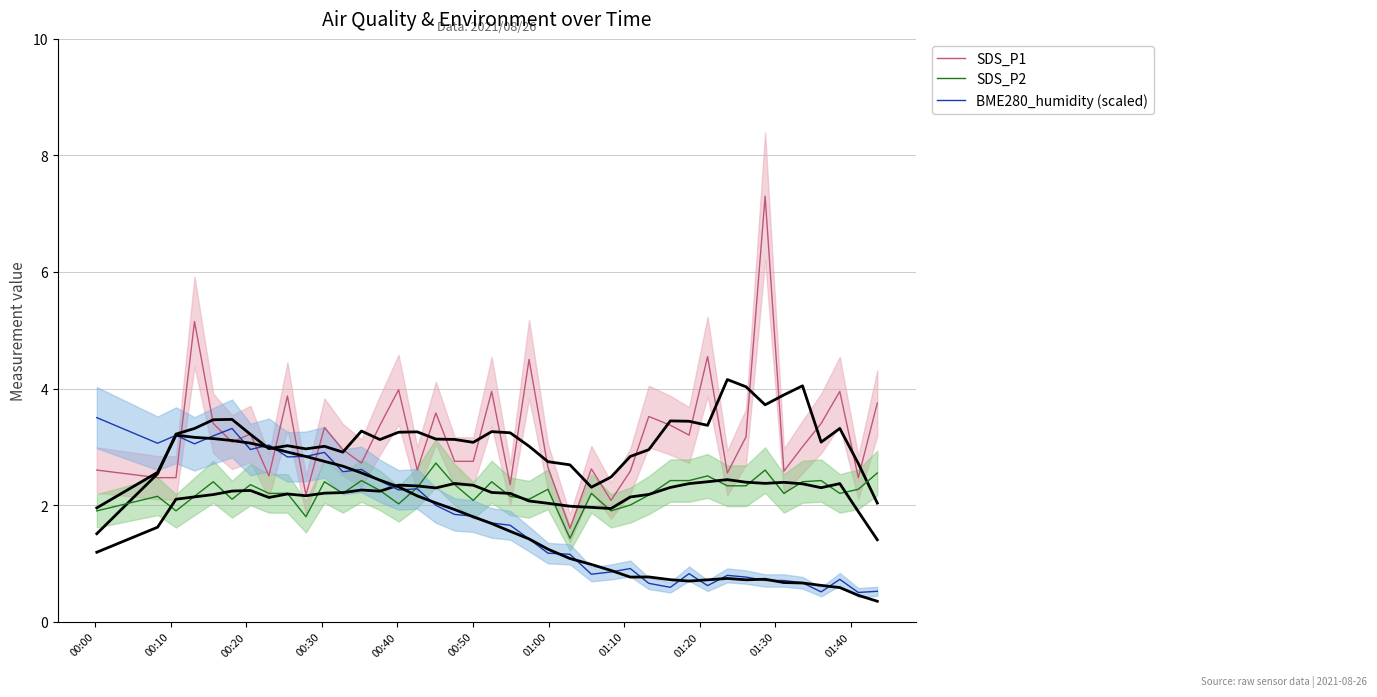

True or false: BME280_humidity (scaled) and SDS_P1 intersect in this chart.

True